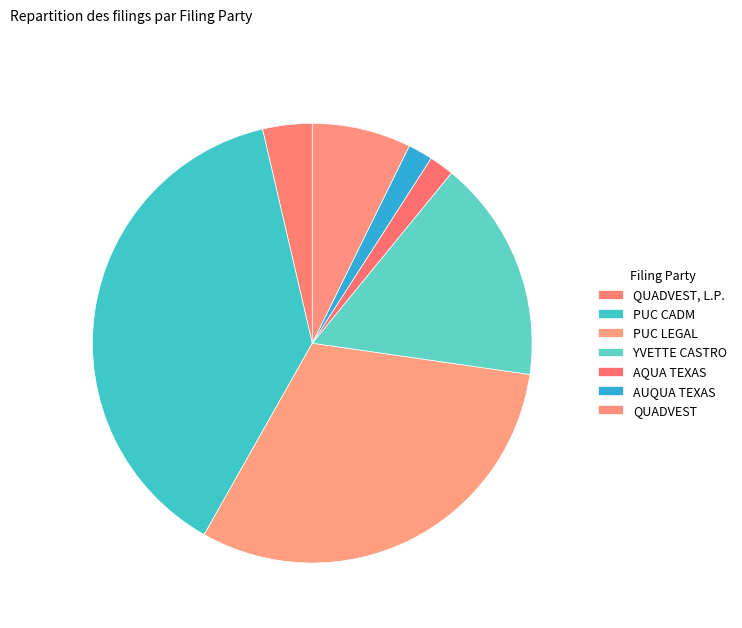

Is QUADVEST the majority of the pie?

No